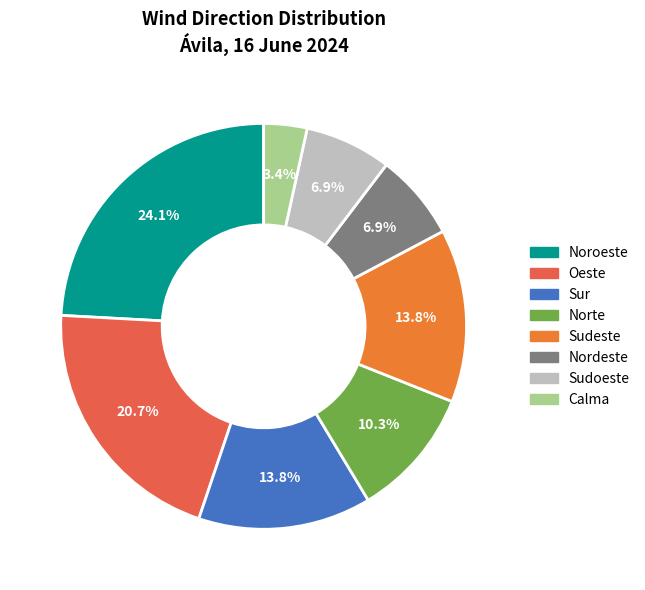

What percentage do Sudeste and Nordeste together represent?

20.7%